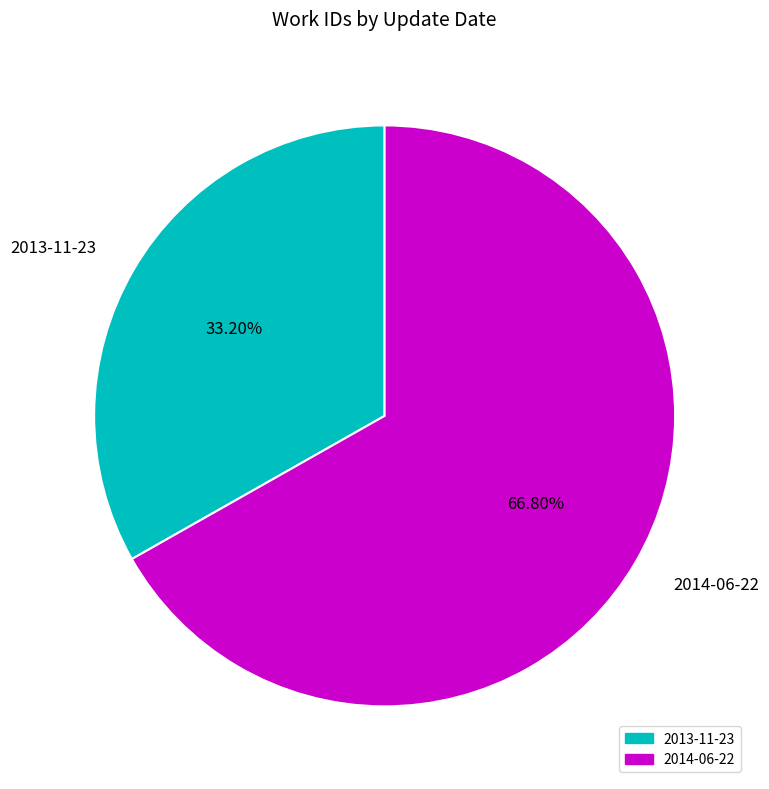

To the nearest percent, what is the difference between the 2013-11-23 and 2014-06-22 slice percentages?

34%